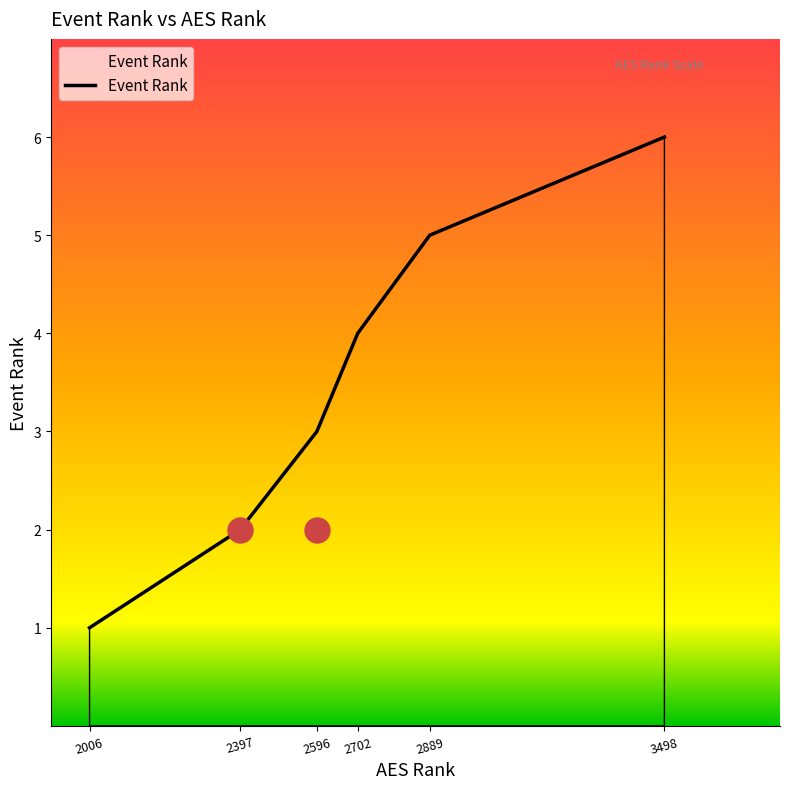

Between 2889 and 2596, which is larger?

2889